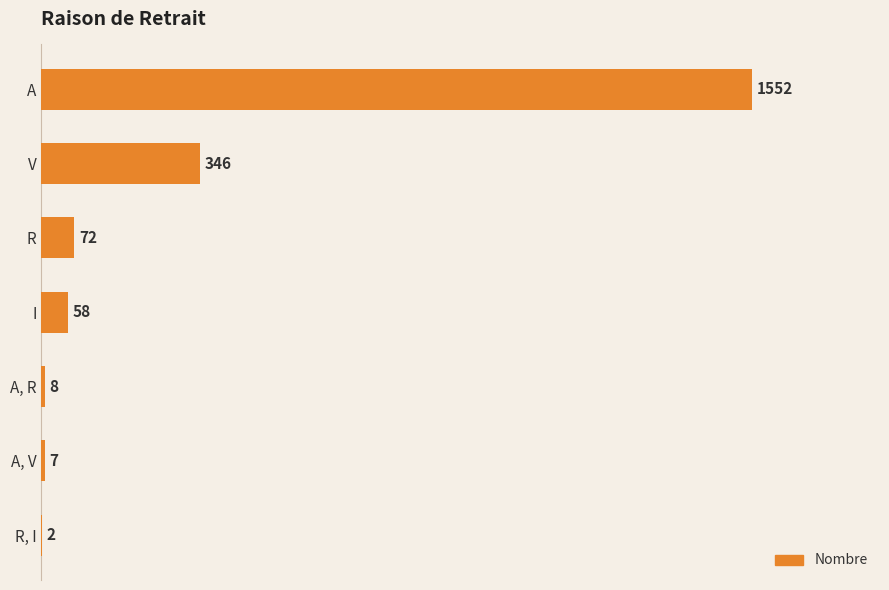

The chart shows a value of 2311 at A. True or false?

False